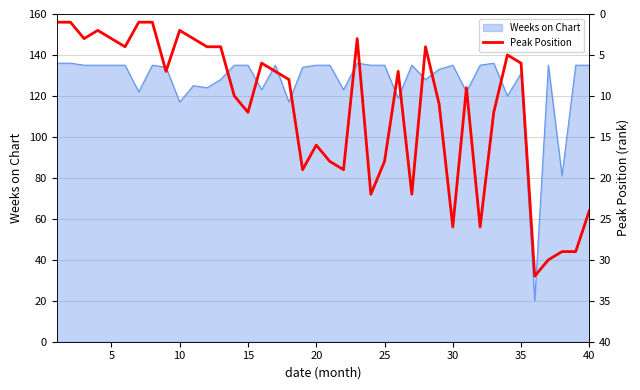

What is the highest value of the Weeks on Chart series?

136